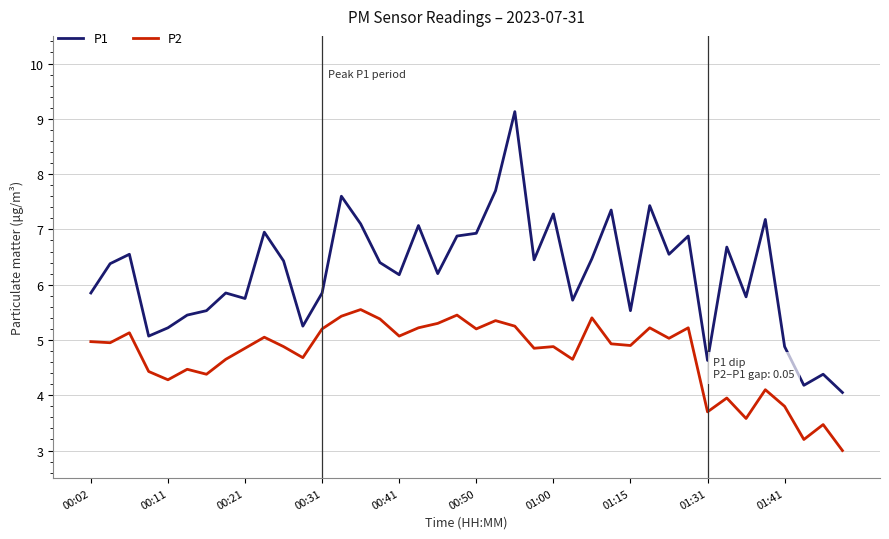

True or false: P1 and P2 cross at least once.

False